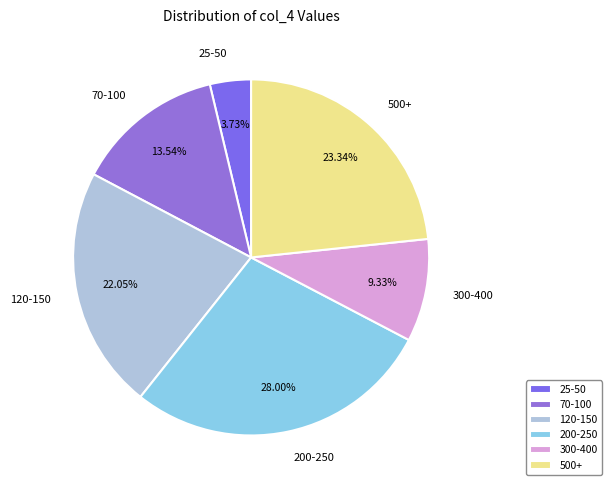

Which has a higher value, 200-250 or 500+?

200-250